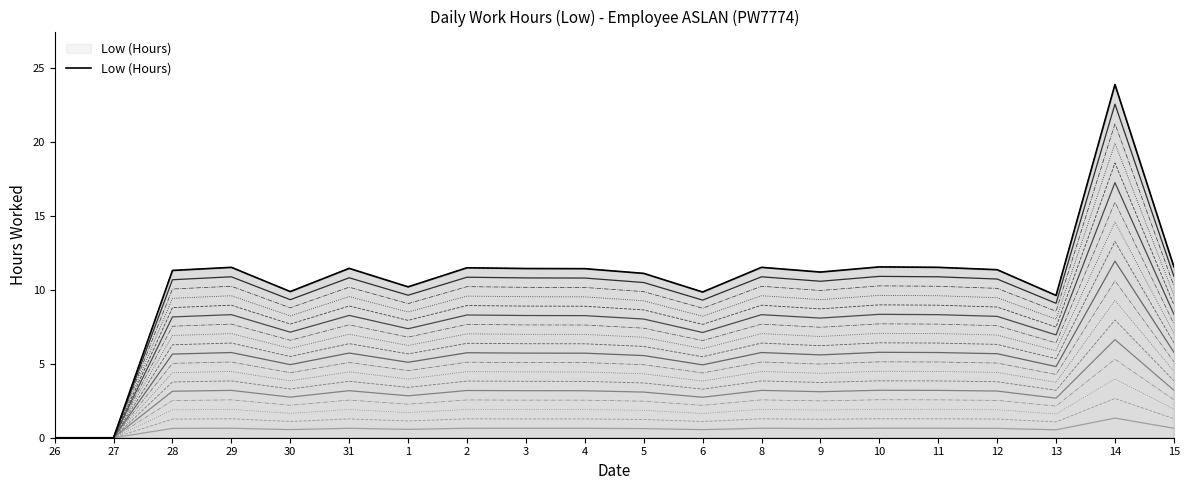

List the labels in order of value, largest first.

14, 15, 10, 29, 8, 11, 2, 31, 3, 4, 12, 28, 9, 5, 1, 30, 6, 13, 26, 27